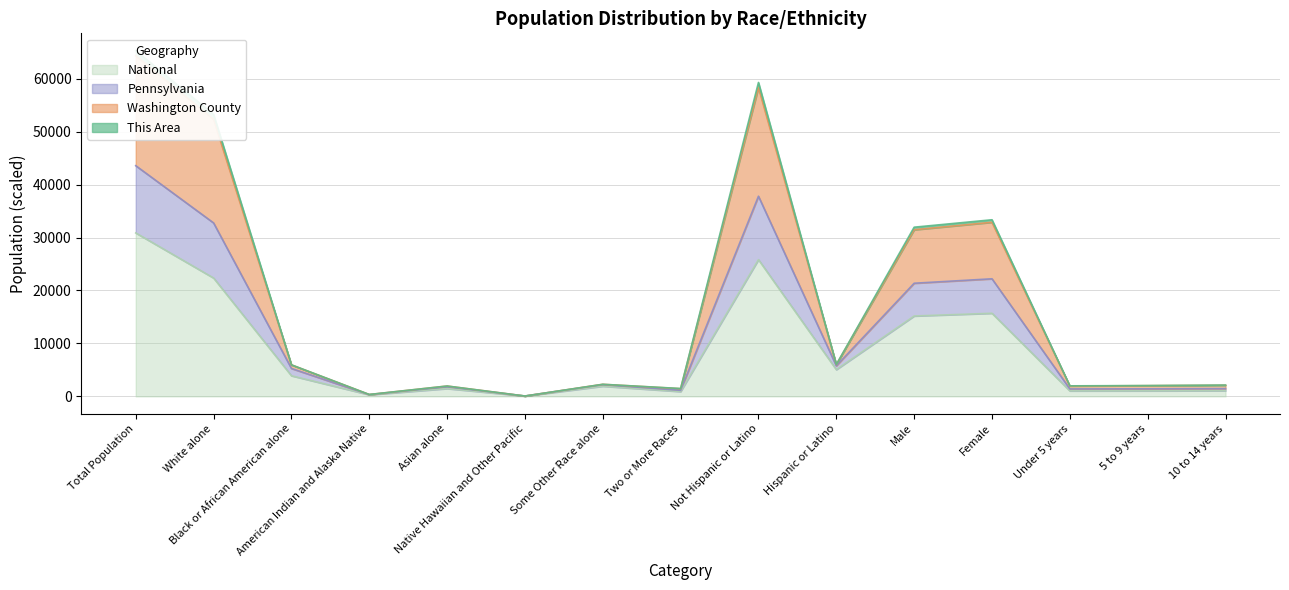

At American Indian and Alaska Native, list the series in order from largest to smallest.

This Area, Washington County, Pennsylvania, National